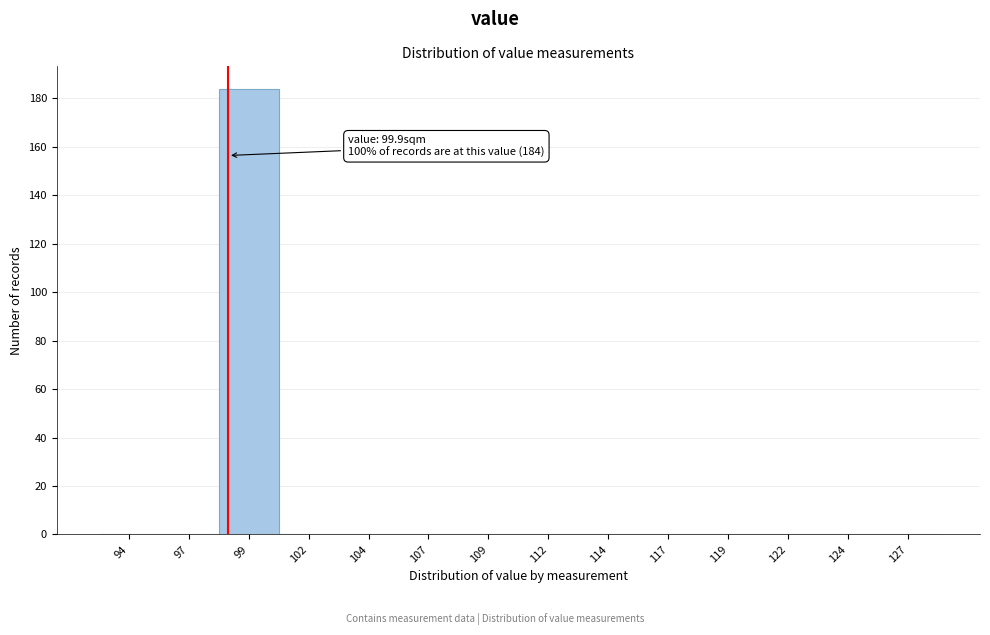

Reading left to right, transcribe all the data shown in this chart.

94=0	97=0	99=184	102=0	104=0	107=0	109=0	112=0	114=0	117=0	119=0	122=0	124=0	127=0